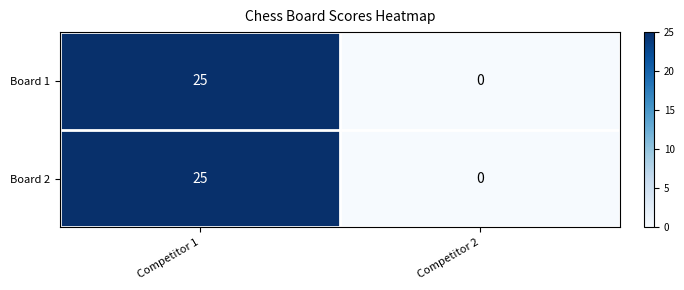

Reading left to right, transcribe all the data shown in this chart.

Board 1: 25	0
Board 2: 25	0